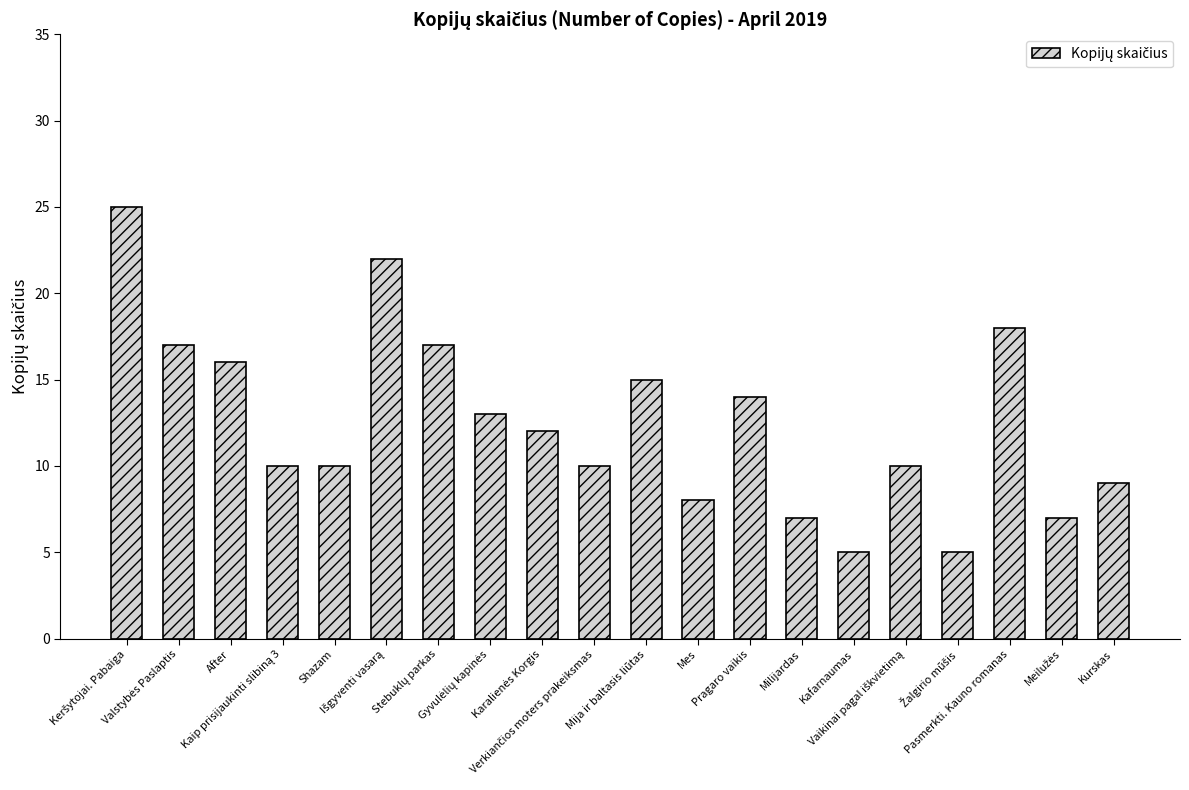

What is the sum of all values?

250